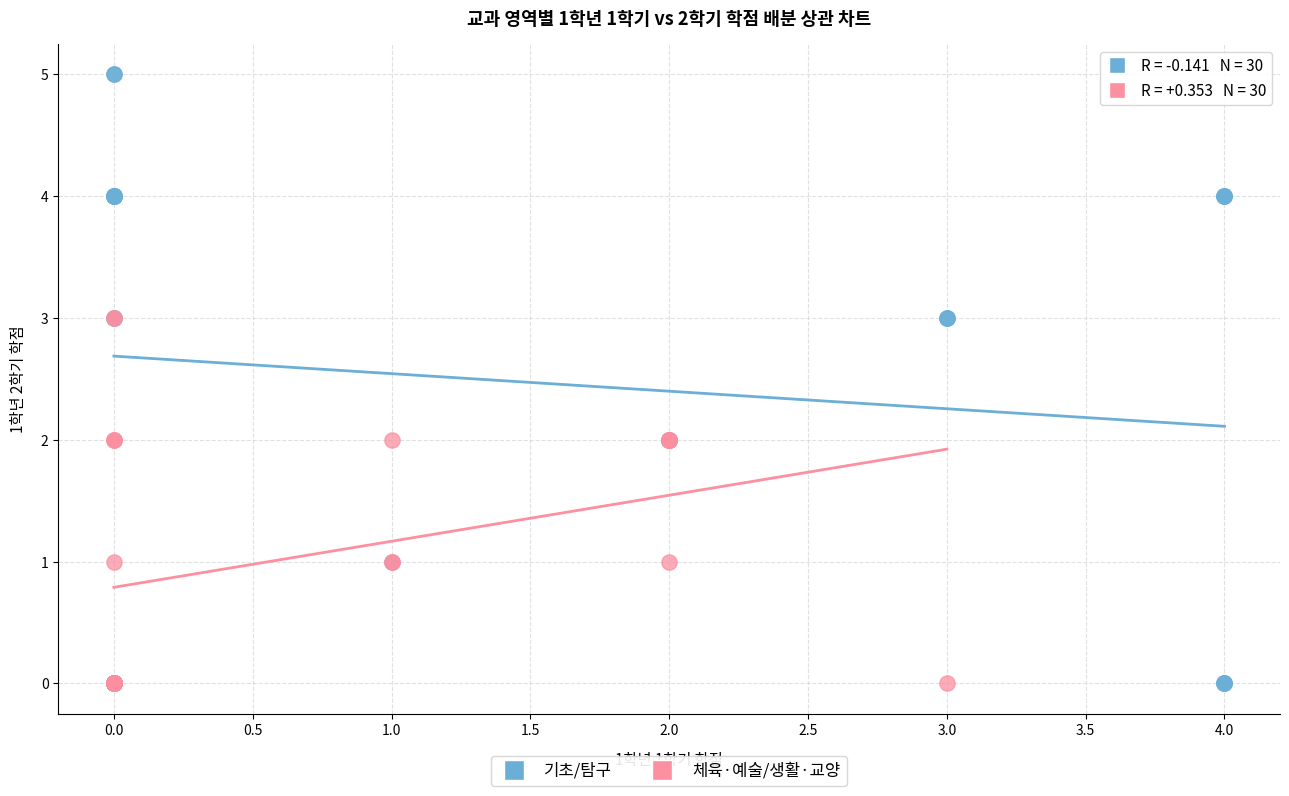

Which series has the largest Y range (max minus min)?

기초/탐구